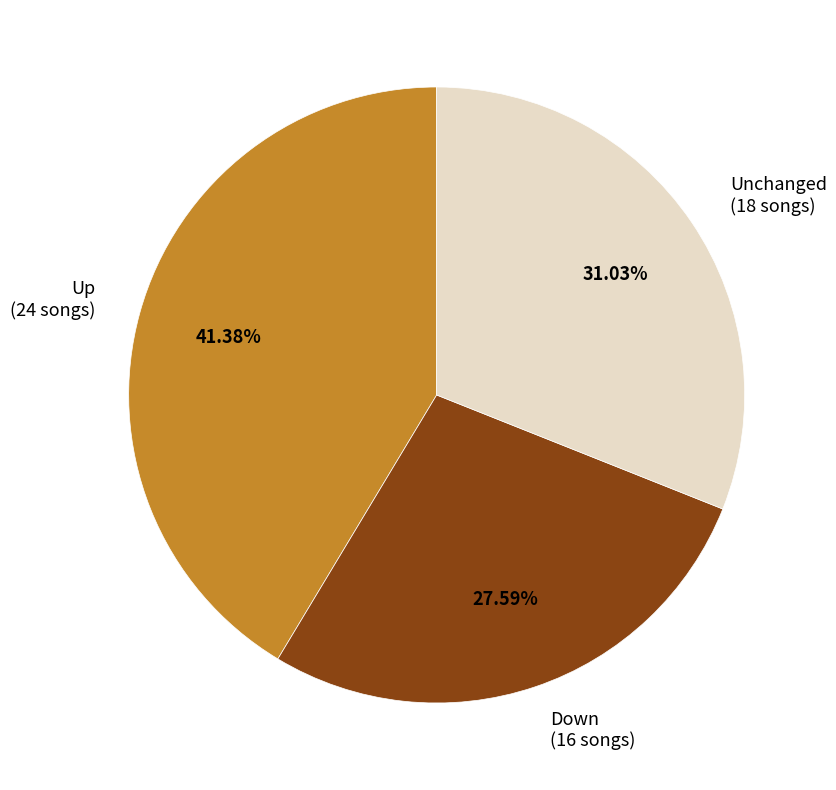

Rank the categories by value from highest to lowest.

Up (24 songs), Unchanged (18 songs), Down (16 songs)